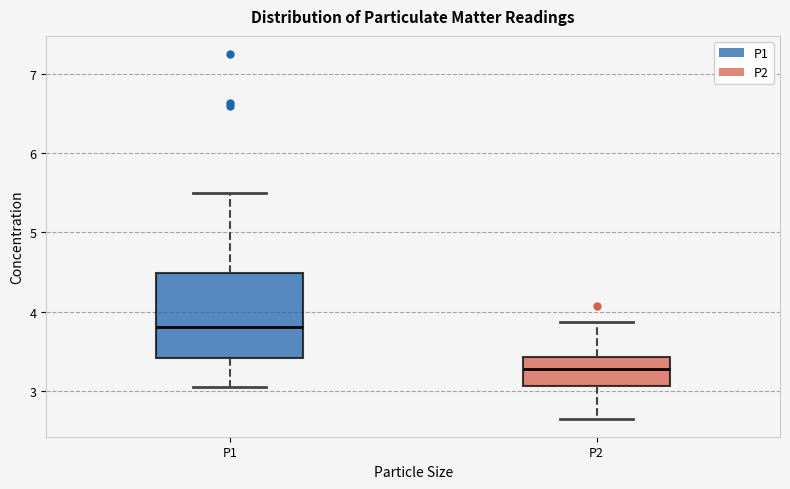

Reading left to right, transcribe this box plot: for each box, give where its median line is, the range the box spans, and where its two whiskers end, as read against the y-axis. The values are not printed on the chart, so give them approximately, as read against the axis.

P1: median 3.8, box 3.4 to 4.5, whiskers 3.1 to 5.5
P2: median 3.3, box 3.1 to 3.4, whiskers 2.7 to 3.9